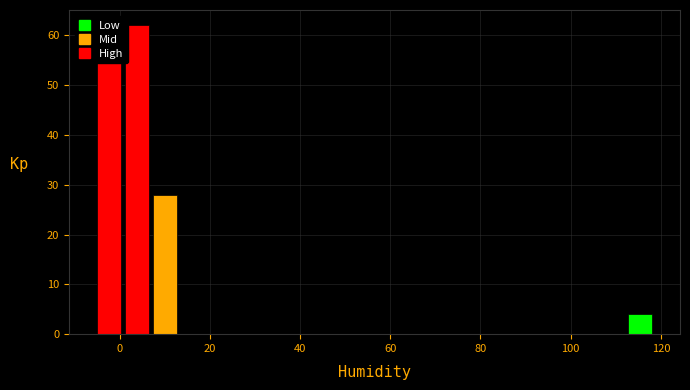

Around what value on the x-axis is the tallest bar? Give the approximate position of its centre, as read against the axis.

4